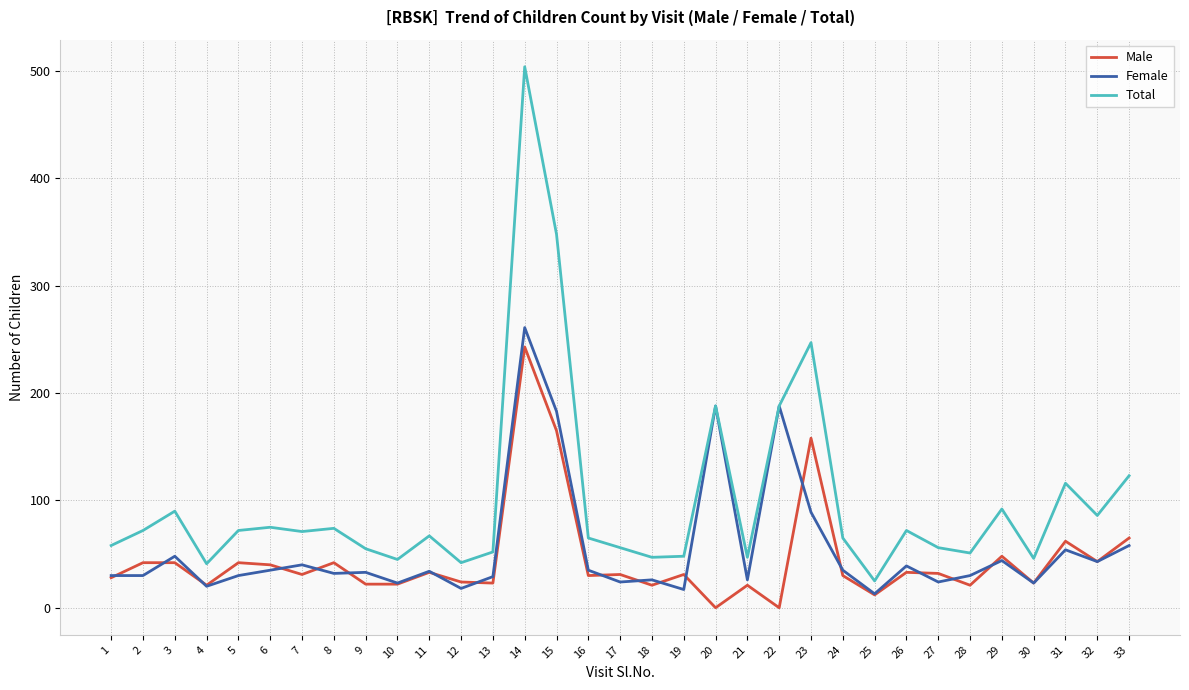

What is the total value across all series at 29?

184